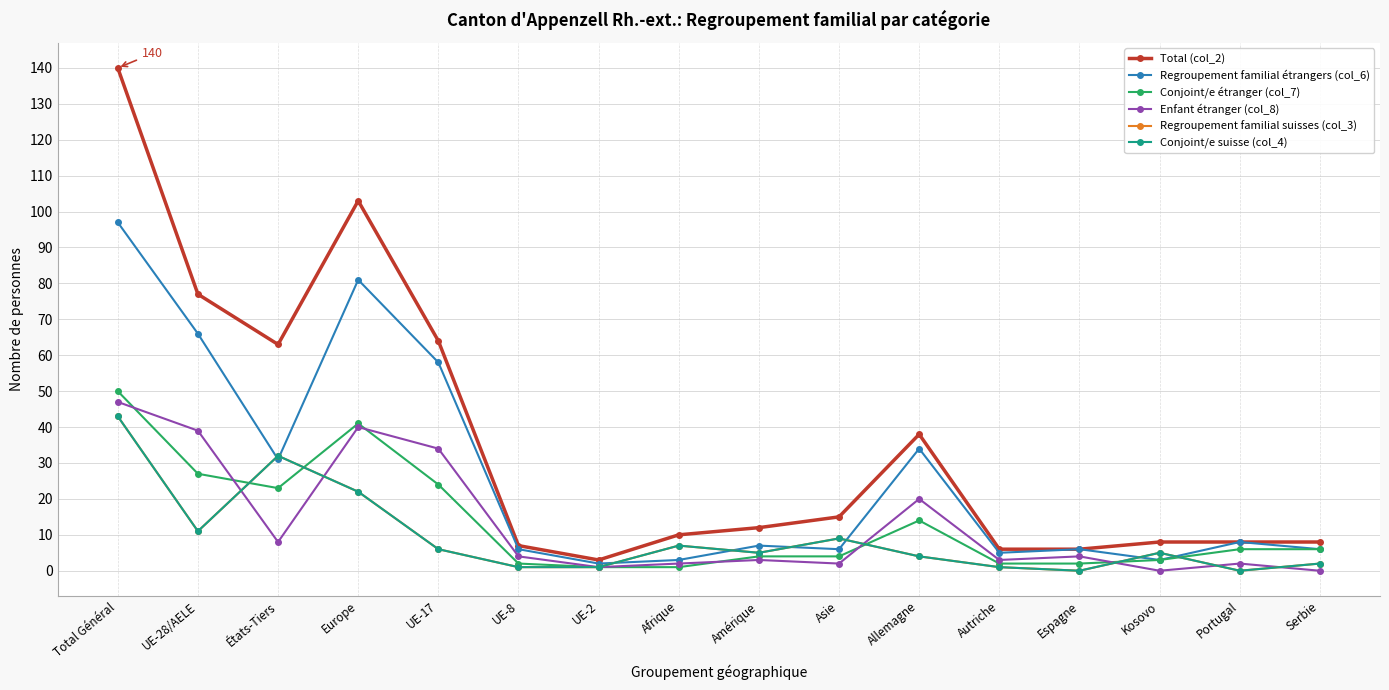

Is this an area chart (filled region under the line)?

No